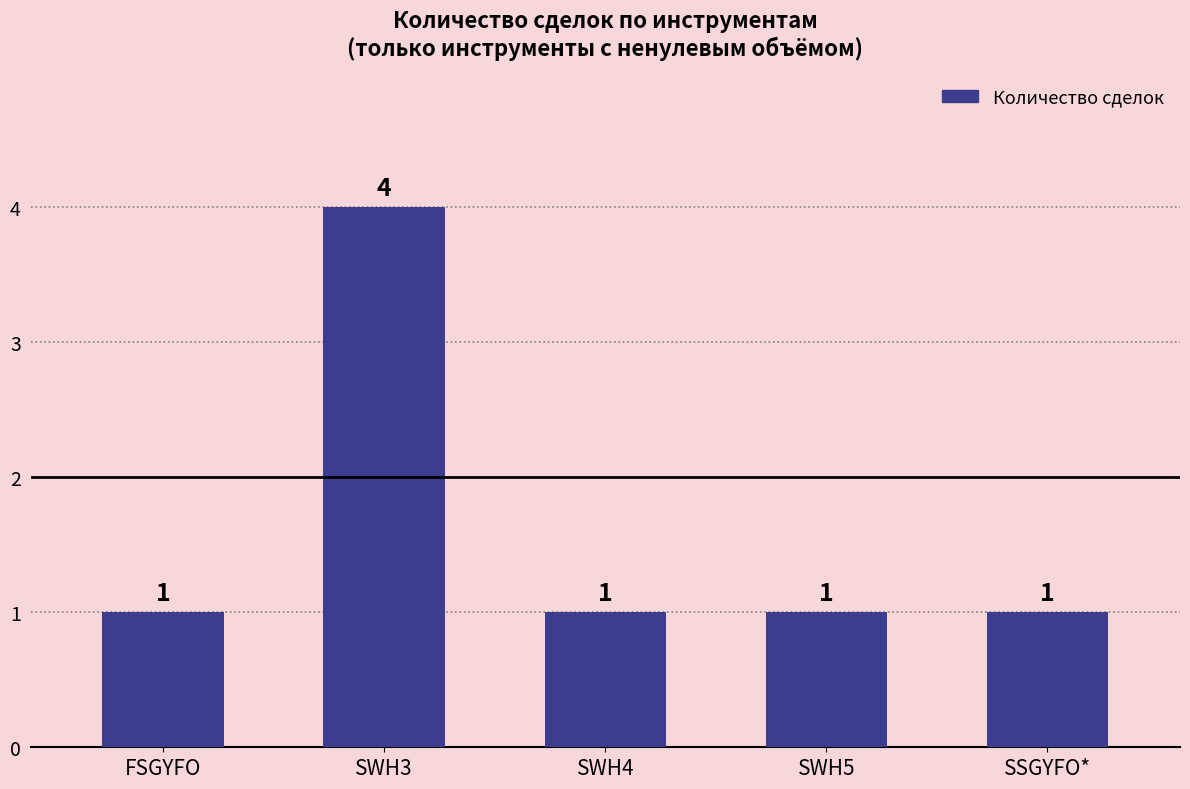

The chart shows a value of 1 at SSGYFO*. True or false?

True